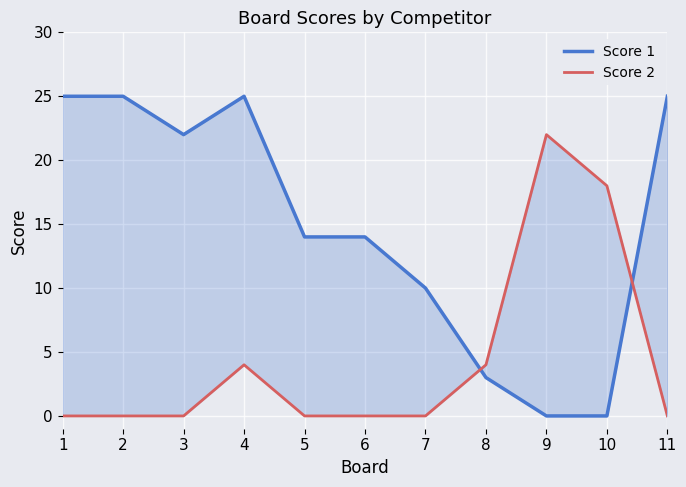

Which has a higher value, 3 or 8?

3